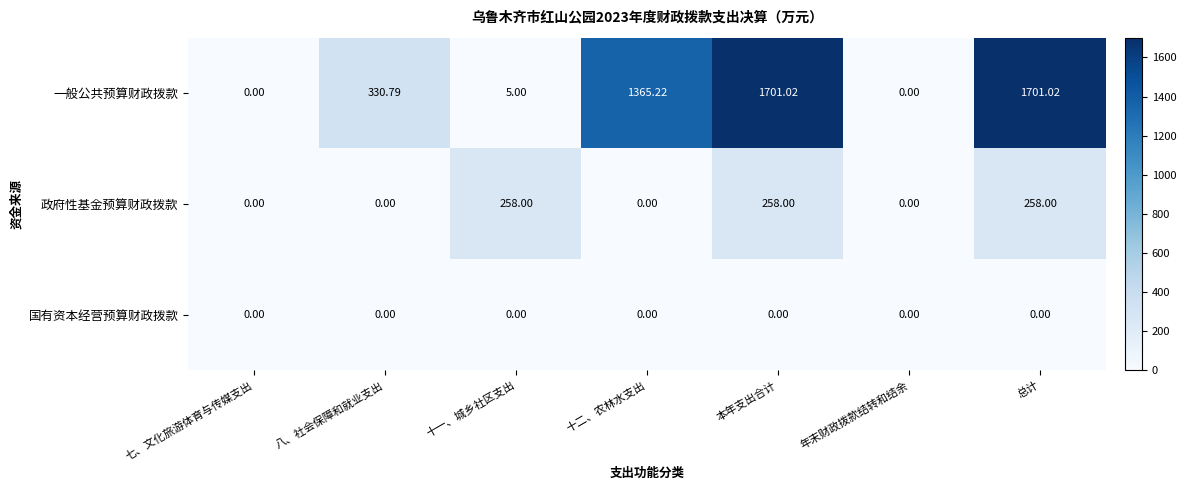

Is the value of 一般公共预算财政拨款 at 总计 greater than the value of 政府性基金预算财政拨款 at 年末财政拨款结转和结余?

Yes